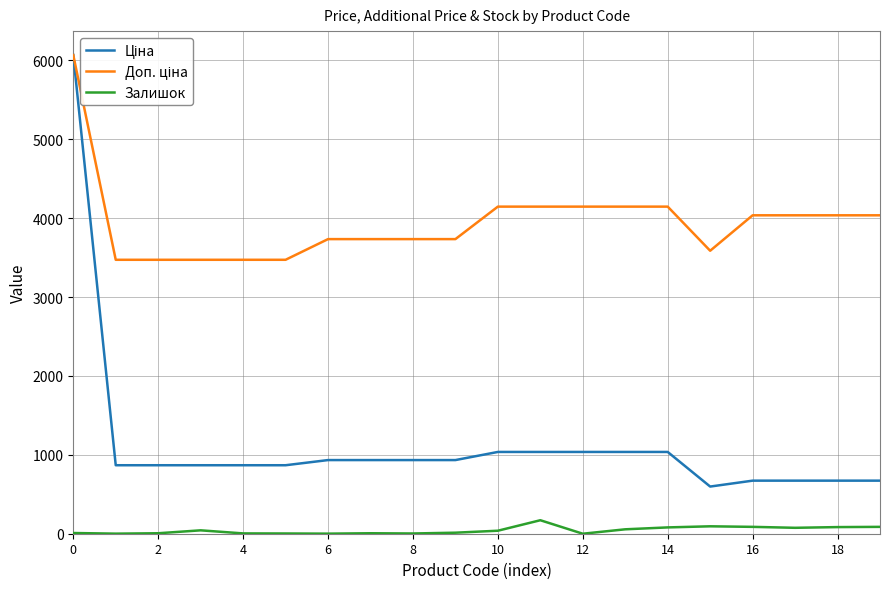

What is the greatest value displayed?

6067.2